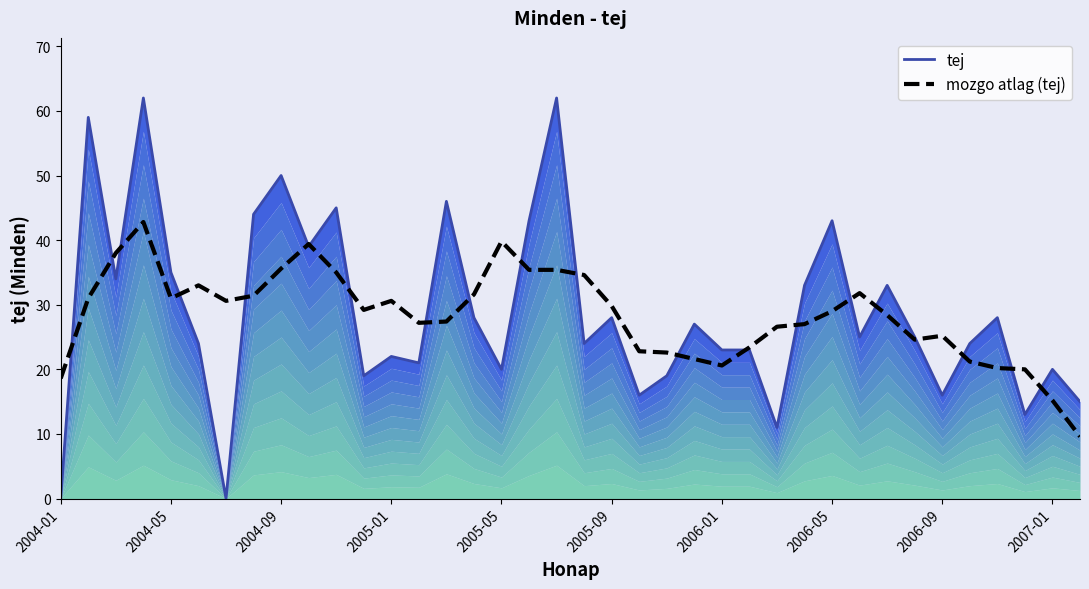

The mozgo atlag (tej) series shows 11.5 at 31. True or false?

False